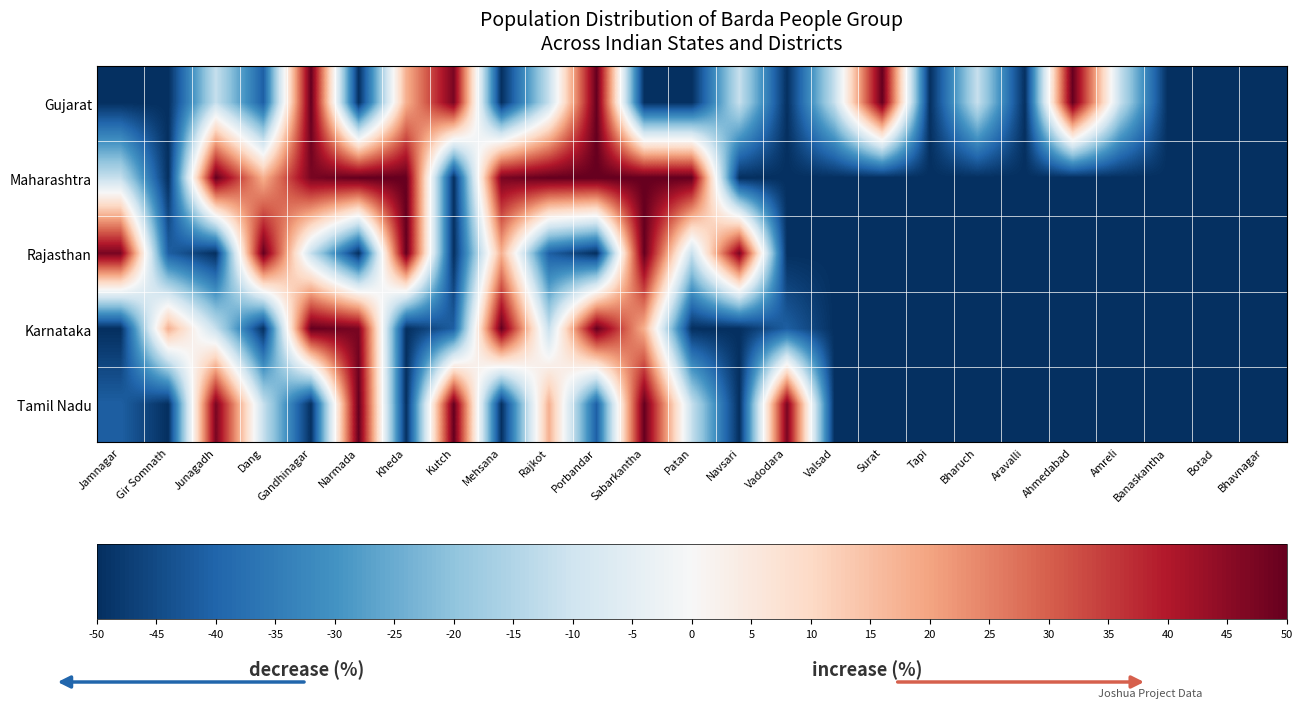

Reading right to left, list all the values displayed in this chart.

Gujarat: Bhavnagar=-50.0	Botad=-50.0	Banaskantha=-50.0	Amreli=-11.6	Ahmedabad=50.0	Aravalli=-50.0	Bharuch=-11.6	Tapi=-50.0	Surat=50.0	Valsad=-11.6	Vadodara=-50.0	Navsari=-11.6	Patan=-50.0	Sabarkantha=-50.0	Porbandar=50.0	Rajkot=-11.6	Mehsana=-50.0	Kutch=47.4	Kheda=17.9	Narmada=-50.0	Gandhinagar=50.0	Dang=-41.0	Junagadh=-11.6	Gir Somnath=-50.0	Jamnagar=-50.0
Maharashtra: Bhavnagar=-50.0	Botad=-50.0	Banaskantha=-50.0	Amreli=-50.0	Ahmedabad=-50.0	Aravalli=-50.0	Bharuch=-50.0	Tapi=-50.0	Surat=-50.0	Valsad=-50.0	Vadodara=-50.0	Navsari=-50.0	Patan=50.0	Sabarkantha=50.0	Porbandar=50.0	Rajkot=50.0	Mehsana=47.4	Kutch=-50.0	Kheda=50.0	Narmada=50.0	Gandhinagar=47.4	Dang=17.9	Junagadh=50.0	Gir Somnath=-50.0	Jamnagar=-11.6
Rajasthan: Bhavnagar=-50.0	Botad=-50.0	Banaskantha=-50.0	Amreli=-50.0	Ahmedabad=-50.0	Aravalli=-50.0	Bharuch=-50.0	Tapi=-50.0	Surat=-50.0	Valsad=-50.0	Vadodara=-50.0	Navsari=47.4	Patan=-11.6	Sabarkantha=50.0	Porbandar=-50.0	Rajkot=-41.0	Mehsana=17.9	Kutch=-50.0	Kheda=50.0	Narmada=-50.0	Gandhinagar=-11.6	Dang=50.0	Junagadh=-50.0	Gir Somnath=-41.0	Jamnagar=47.4
Karnataka: Bhavnagar=-50.0	Botad=-50.0	Banaskantha=-50.0	Amreli=-50.0	Ahmedabad=-50.0	Aravalli=-50.0	Bharuch=-50.0	Tapi=-50.0	Surat=-50.0	Valsad=-50.0	Vadodara=-41.0	Navsari=-50.0	Patan=-50.0	Sabarkantha=17.9	Porbandar=50.0	Rajkot=-11.6	Mehsana=50.0	Kutch=-41.0	Kheda=-50.0	Narmada=47.4	Gandhinagar=50.0	Dang=-50.0	Junagadh=-11.6	Gir Somnath=17.9	Jamnagar=-50.0
Tamil Nadu: Bhavnagar=-50.0	Botad=-50.0	Banaskantha=-50.0	Amreli=-50.0	Ahmedabad=-50.0	Aravalli=-50.0	Bharuch=-50.0	Tapi=-50.0	Surat=-50.0	Valsad=-50.0	Vadodara=47.4	Navsari=-50.0	Patan=-11.6	Sabarkantha=50.0	Porbandar=-41.0	Rajkot=17.9	Mehsana=-50.0	Kutch=50.0	Kheda=-50.0	Narmada=50.0	Gandhinagar=-50.0	Dang=-11.6	Junagadh=47.4	Gir Somnath=-50.0	Jamnagar=-41.0